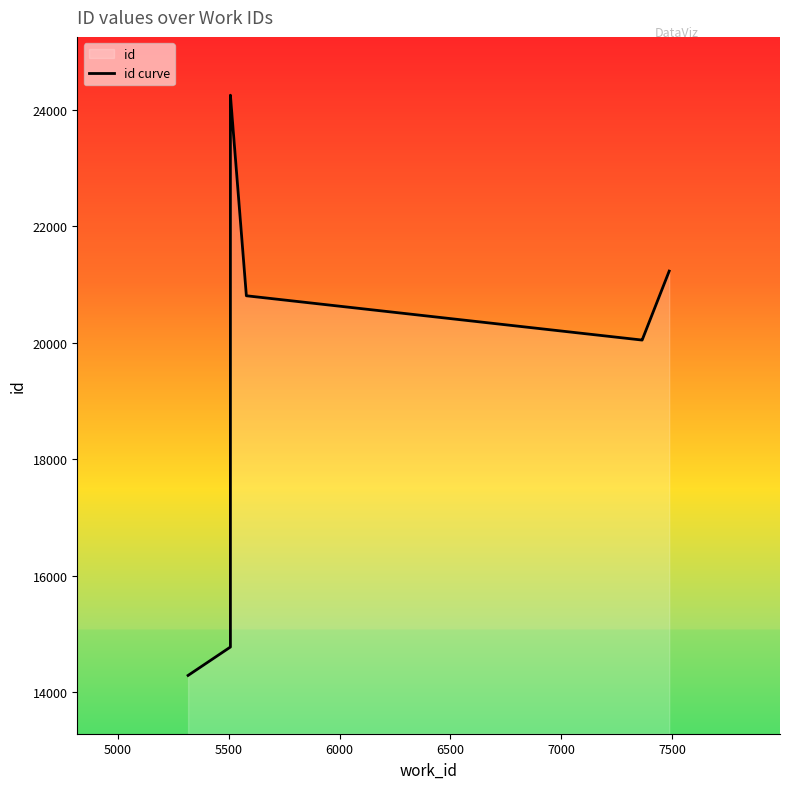

How many categories are shown in the chart?

10